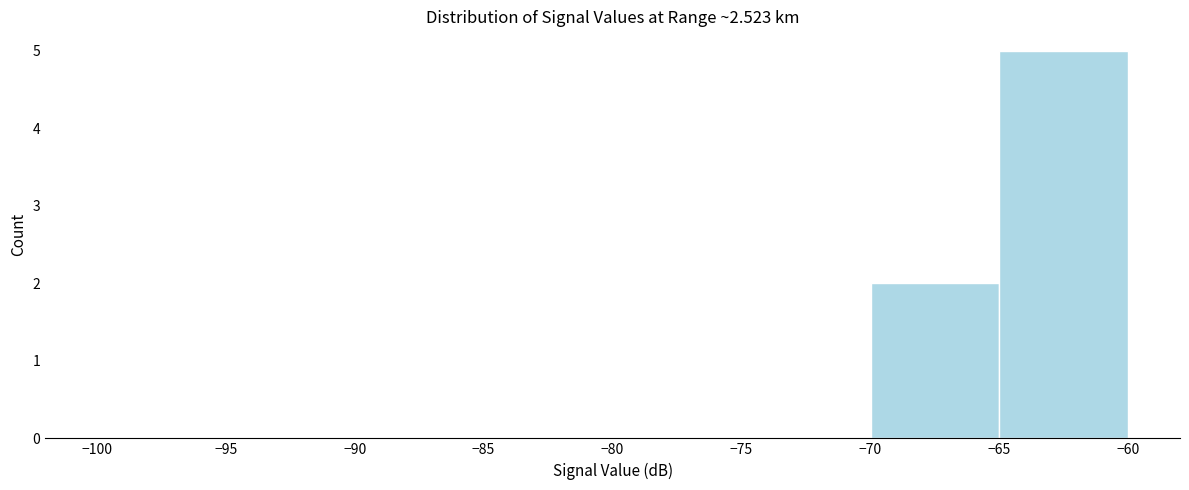

Reading left to right, list every bar in this chart as the range it spans on the x-axis followed by its height. The values are not printed on the chart, so give them approximately, as read against the axis.

-100 to -95: 0
-95 to -90: 0
-90 to -85: 0
-85 to -80: 0
-80 to -75: 0
-75 to -70: 0
-70 to -65: 2
-65 to -60: 5